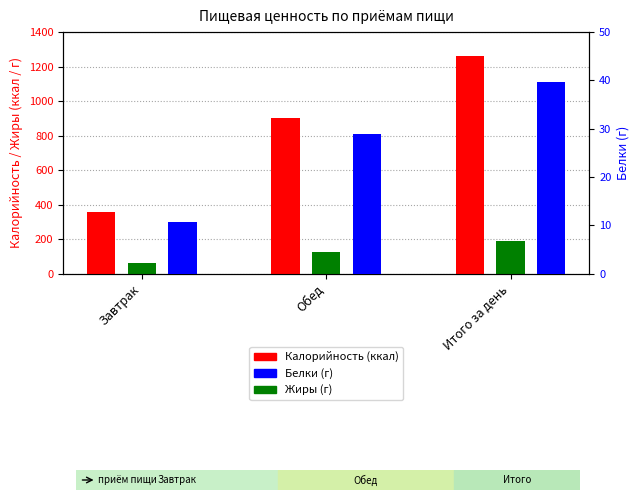

At Обед, list the series in order from smallest to largest.

Белки, Жиры, Калорийность